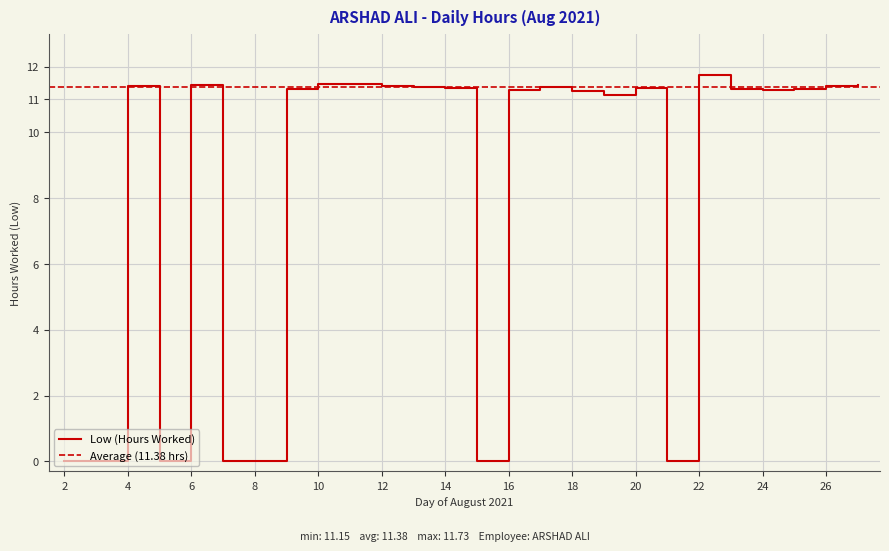

How many data points are less than 11?

7